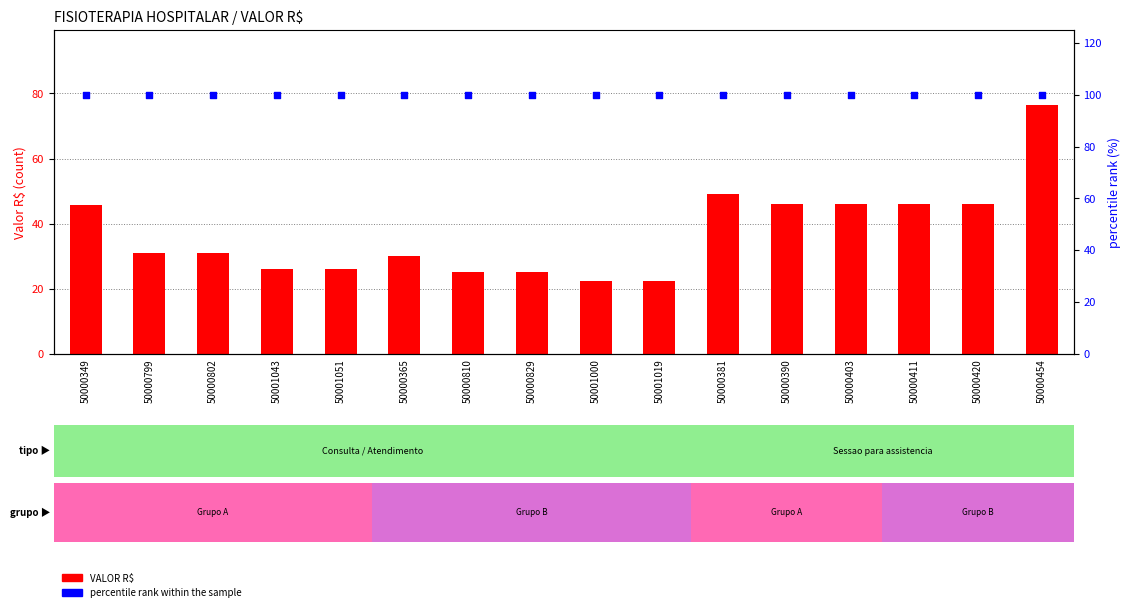

Is the value of VALOR R$ at 50000390 greater than the value of percentile rank within the sample at 50000420?

No